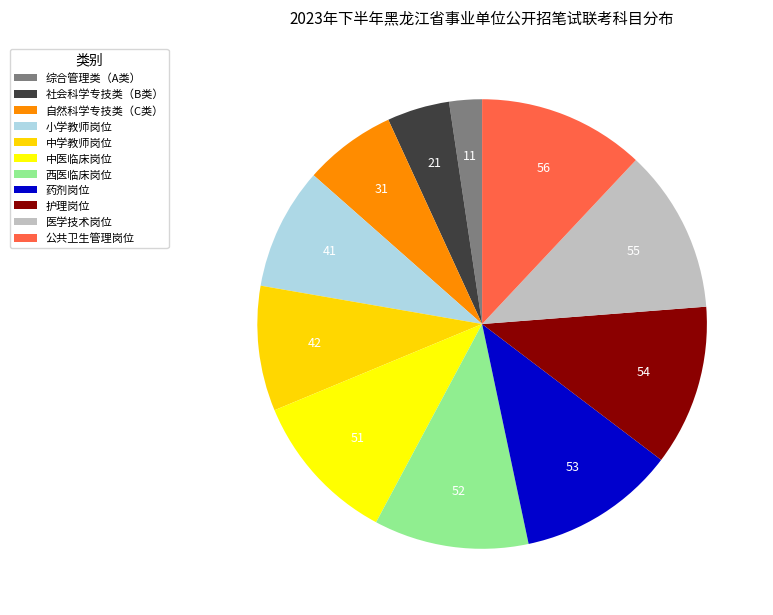

Is the sum of 自然科学专技类（C类） and 医学技术岗位 greater than half?

No